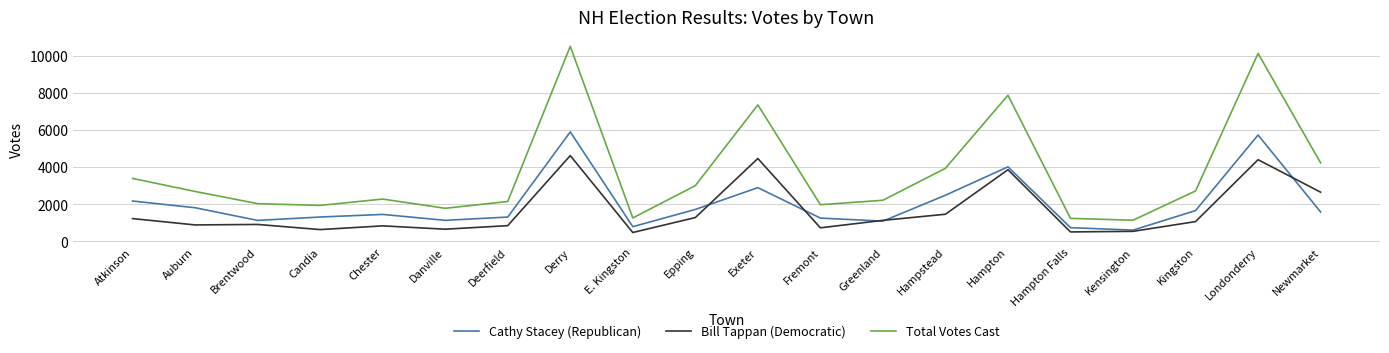

At Kingston, list the series in order from smallest to largest.

Bill Tappan (Democratic), Cathy Stacey (Republican), Total Votes Cast